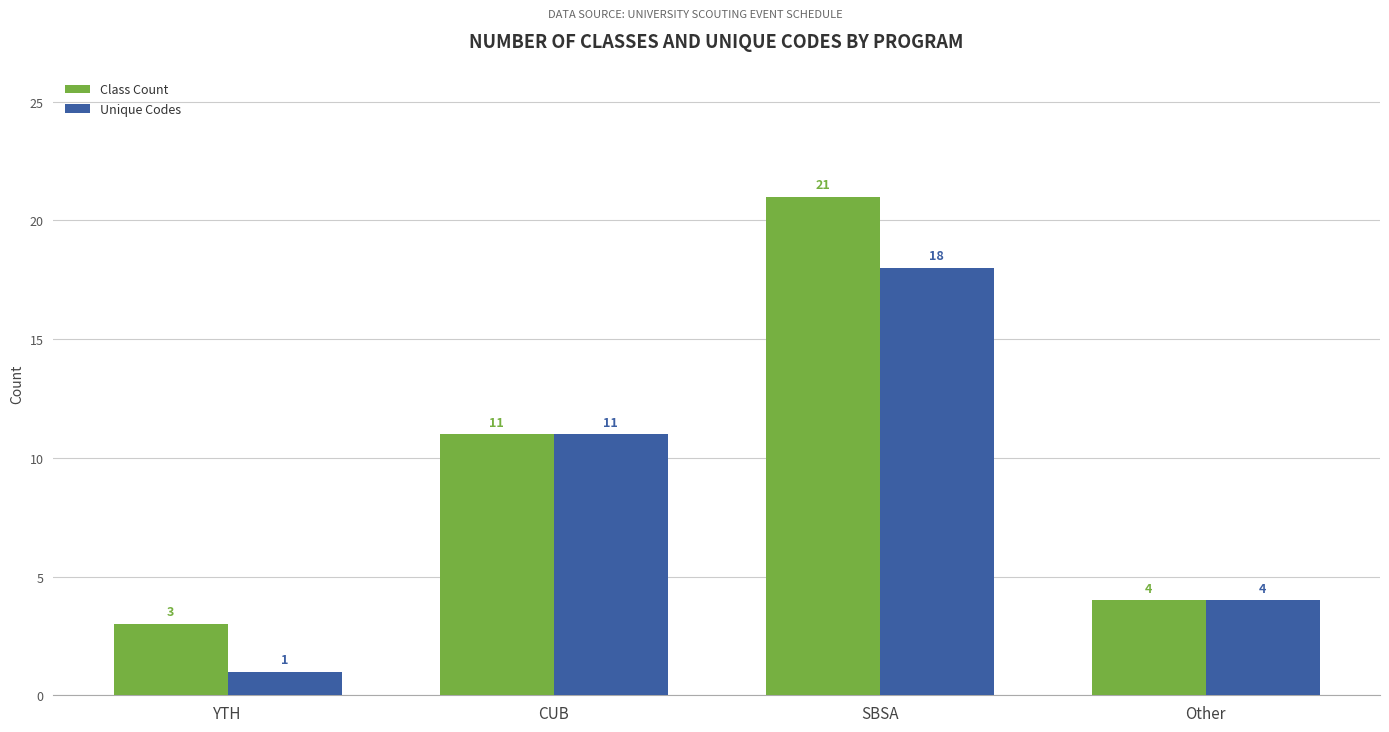

Which category has the lowest value across all series?

YTH